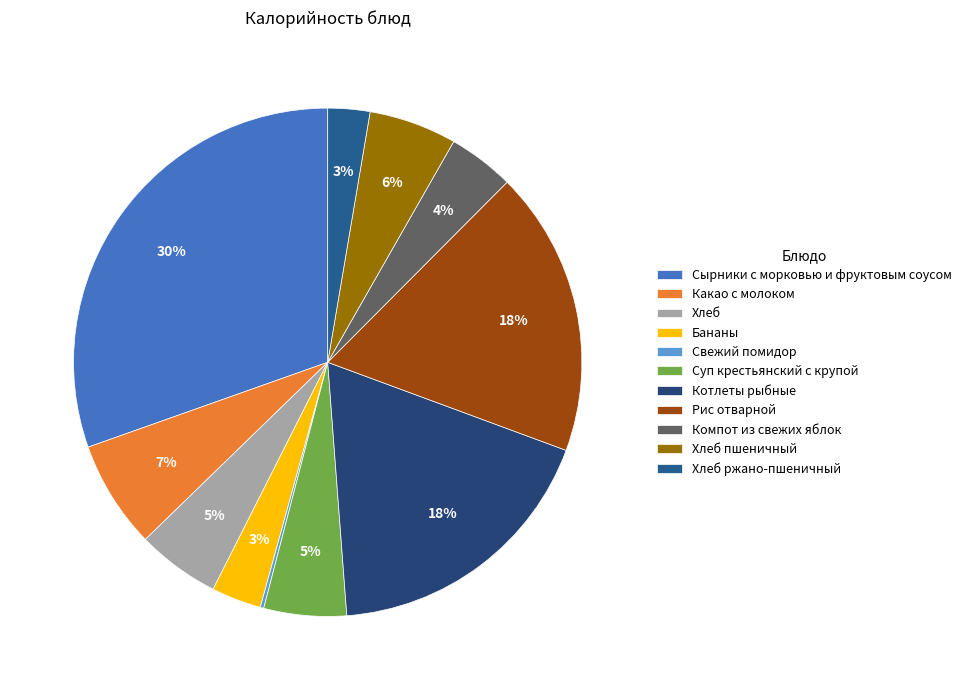

The Бананы slice represents 14% of the pie. True or false?

False